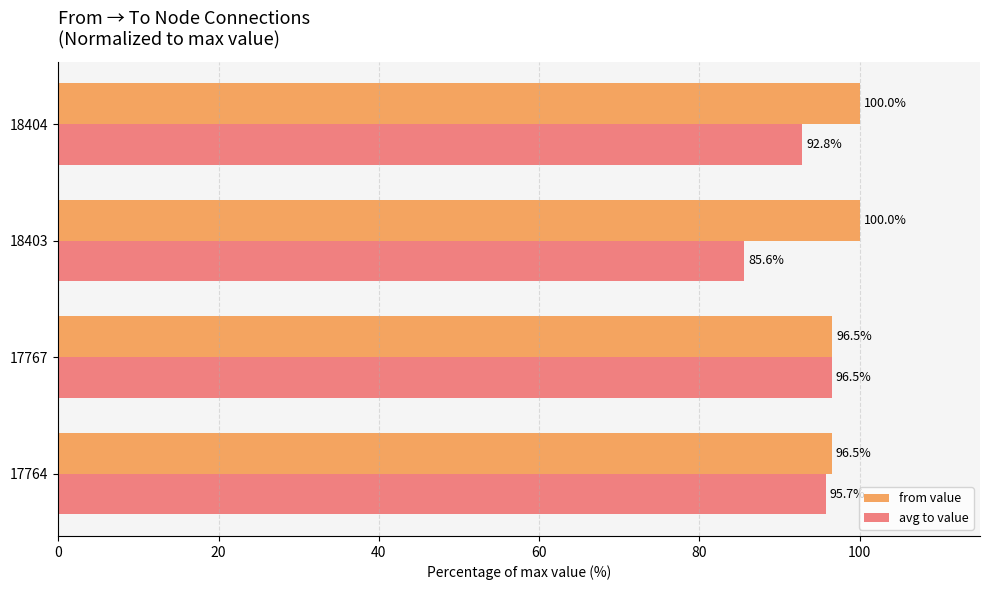

True or false: avg to value has a value of 96.5 at 17767.

True